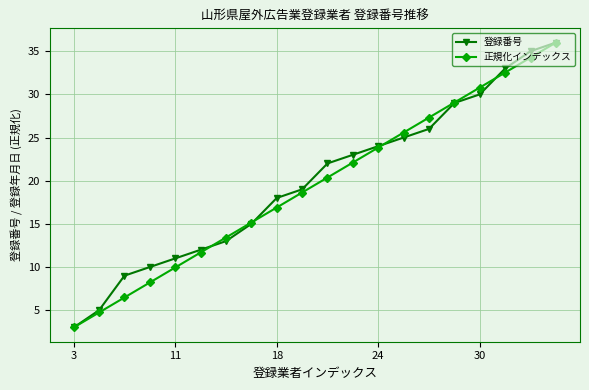

What is the smallest value displayed?

3.0